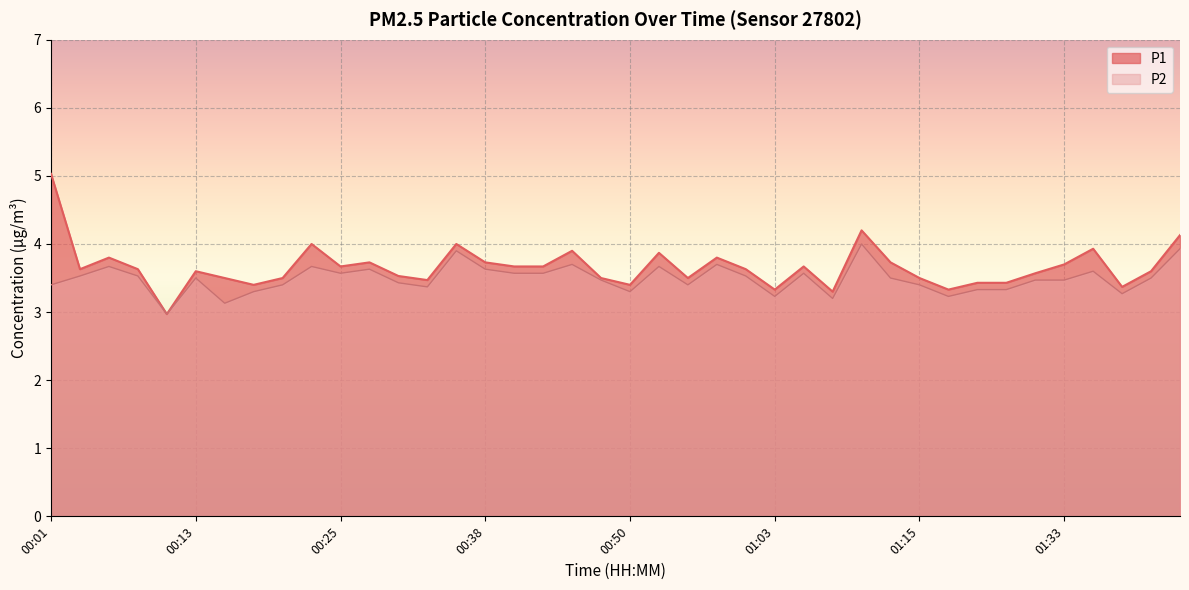

What is the maximum value for P2?

4.0